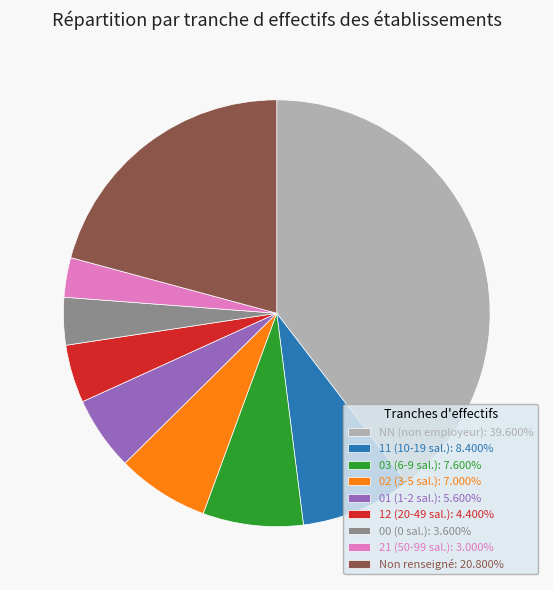

Approximately how many times larger is the value at NN (non employeur): 39.600% compared to 01 (1-2 sal.): 5.600%?

7.1